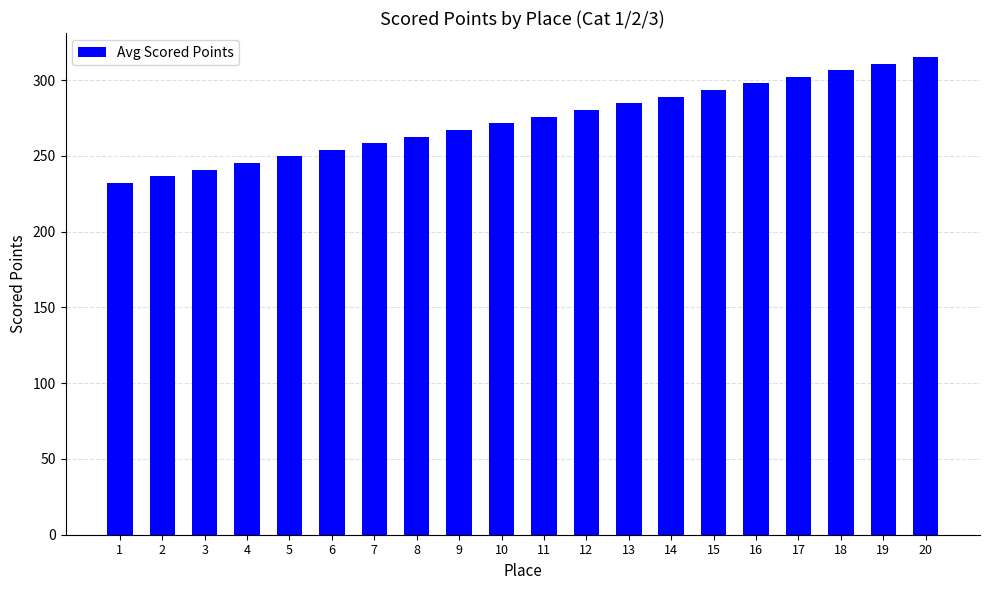

What is the value of the 3rd bar from the left?

240.9